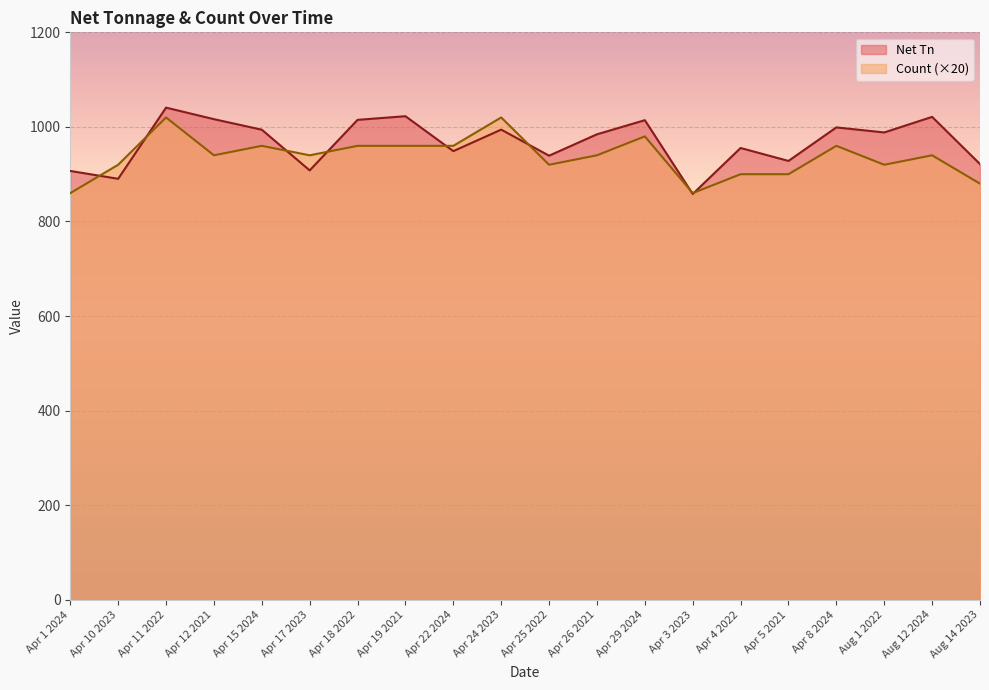

After their last crossing, which series has the higher values: Net Tn or Count?

Net Tn